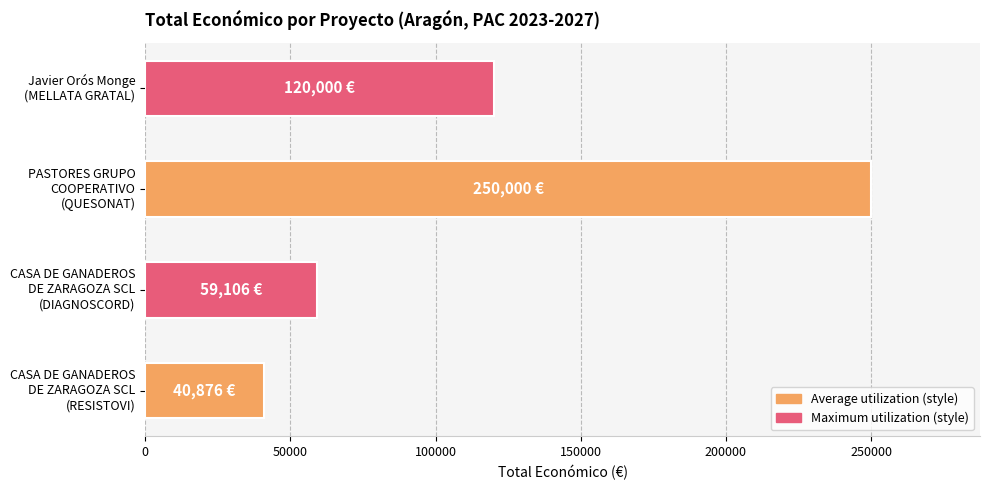

How many values are below 120000?

2